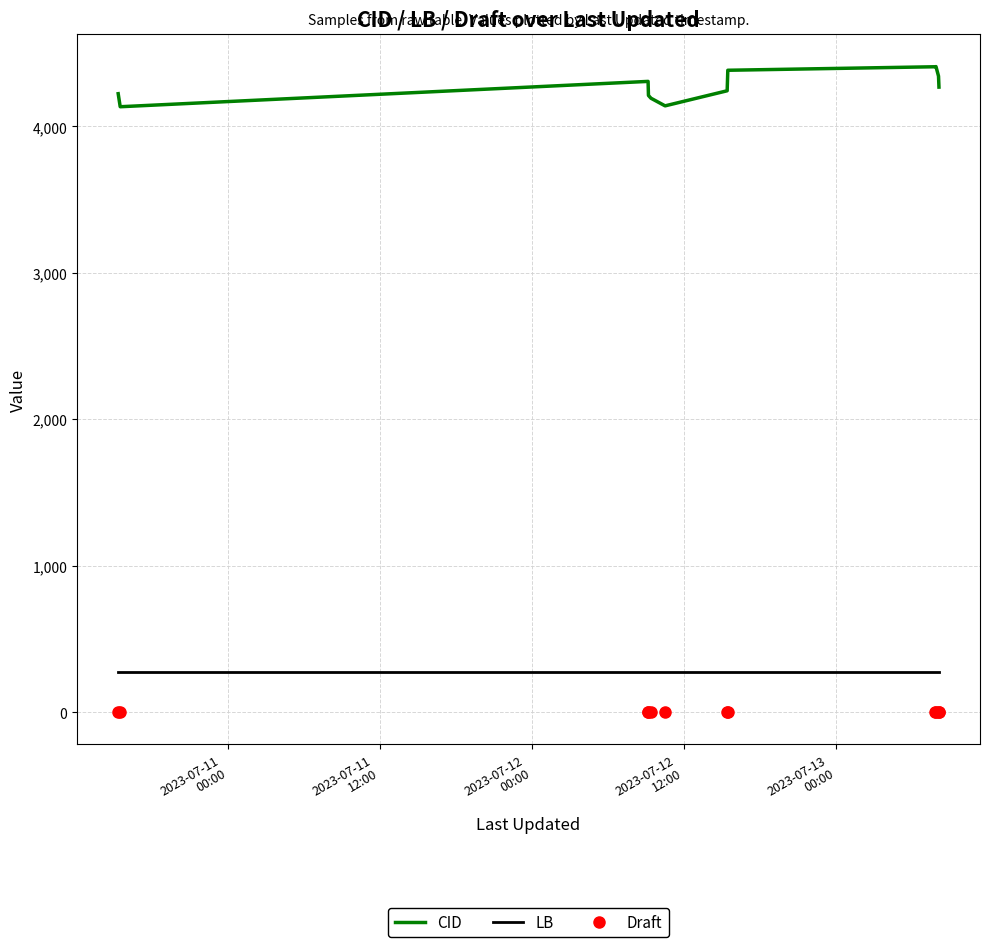

True or false: CID and Draft cross at least once.

False